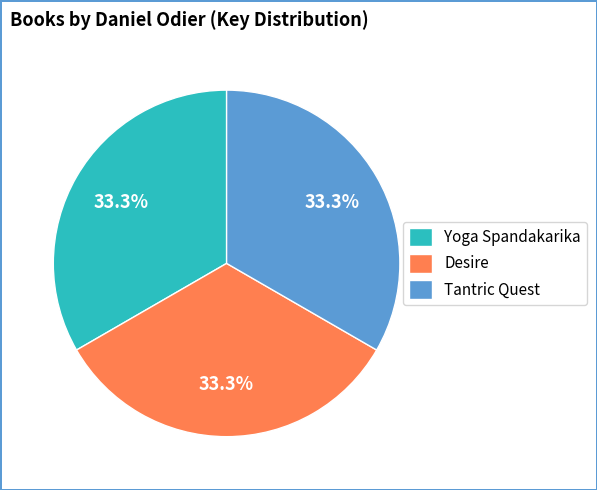

What portion of the pie excludes Desire?

66.7%